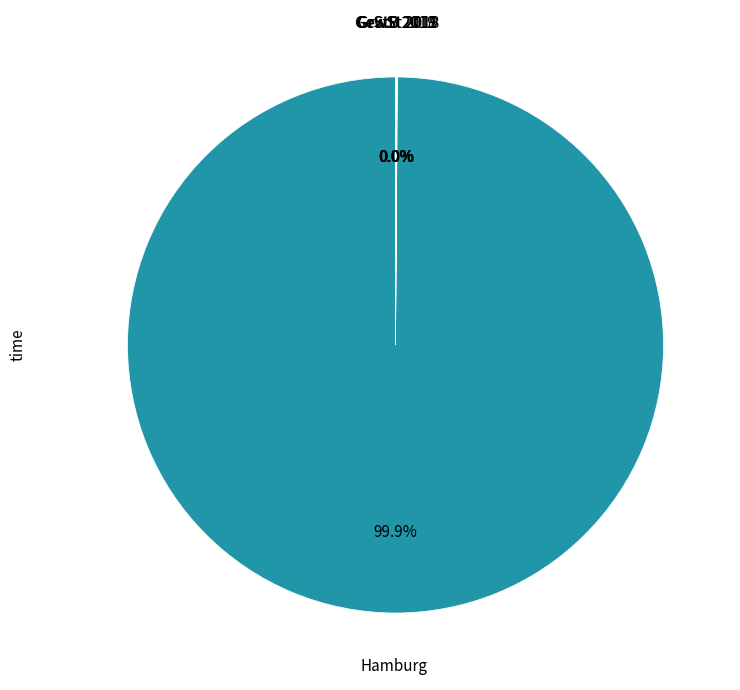

Is there any slice that represents more than half of the pie?

Yes